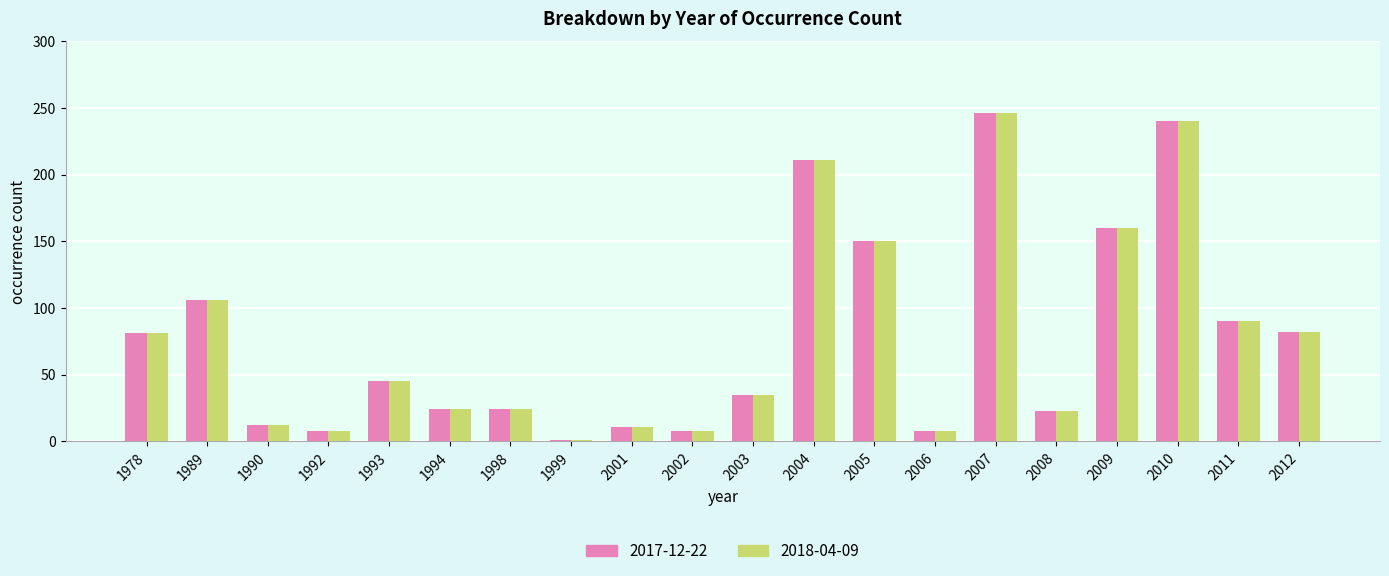

At which category is the sum across all series the highest?

2007